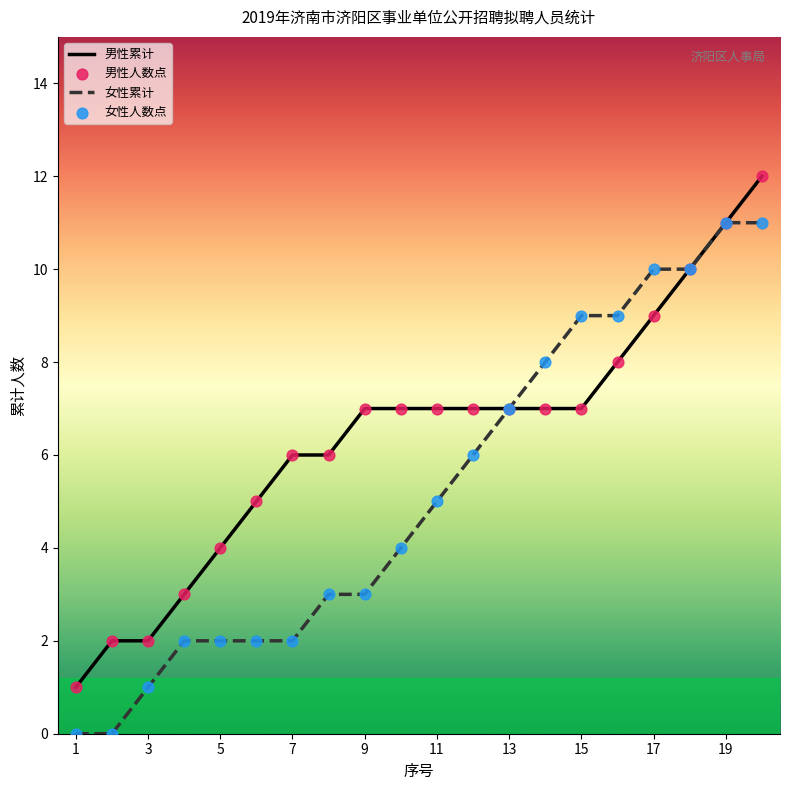

List the series in order of their peak value, lowest first.

女性累计, 男性累计